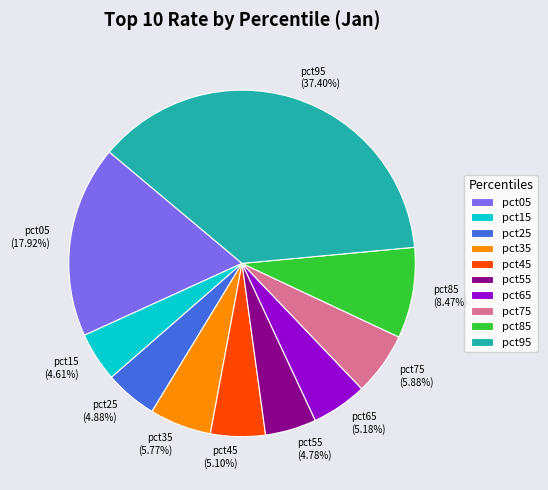

True or false: pct95 accounts for 44% of the total.

False